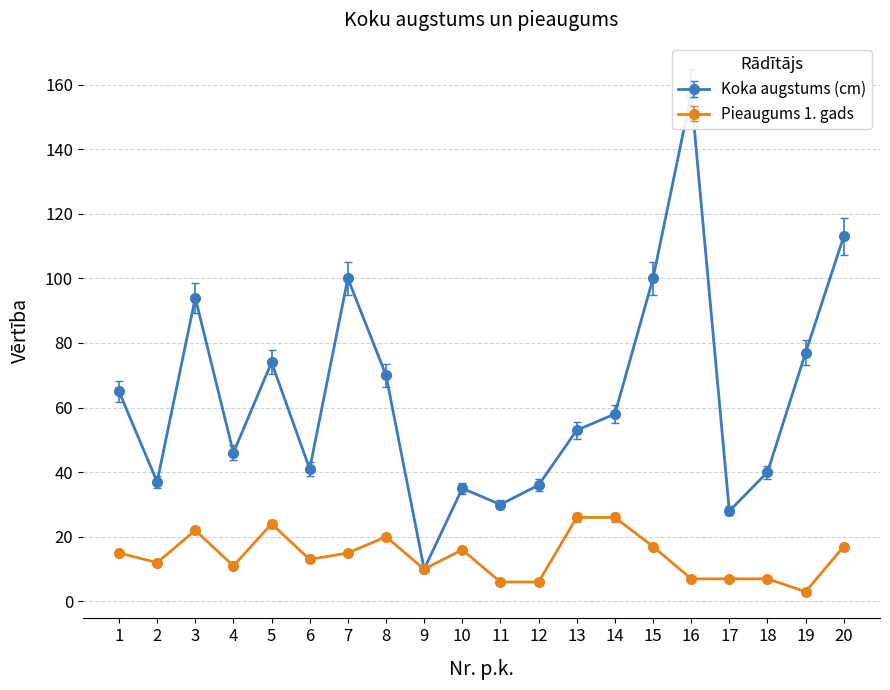

What is the difference between the Pieaugums 1. gads values at 17 and 14?

19